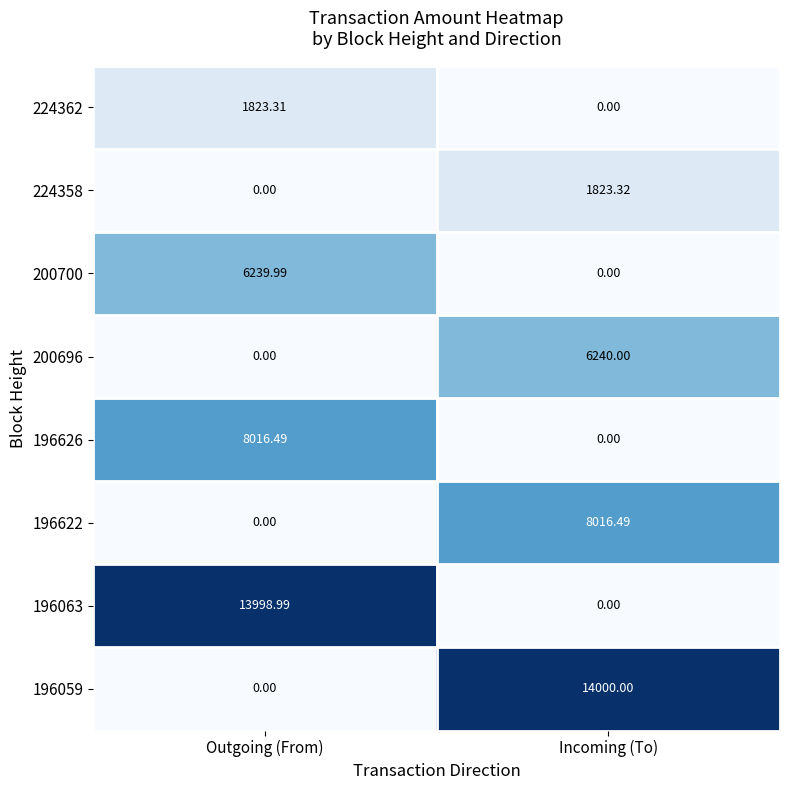

Rank the categories by 196626 value from highest to lowest.

Outgoing (From), Incoming (To)